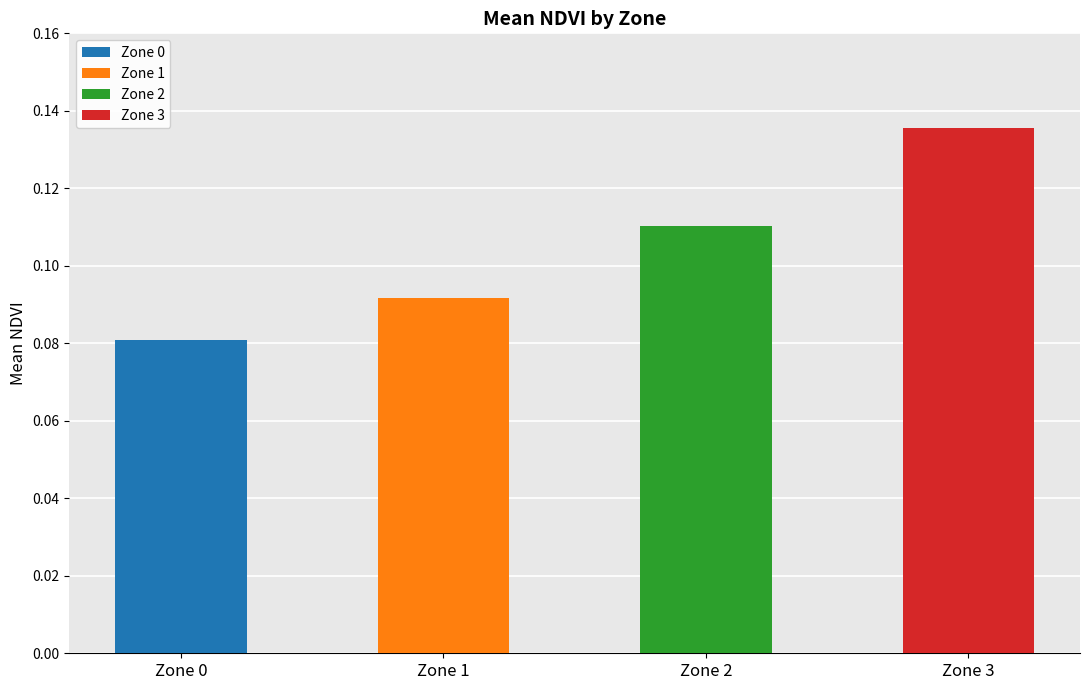

What is the sum of the values at Zone 2 and Zone 3?

0.2